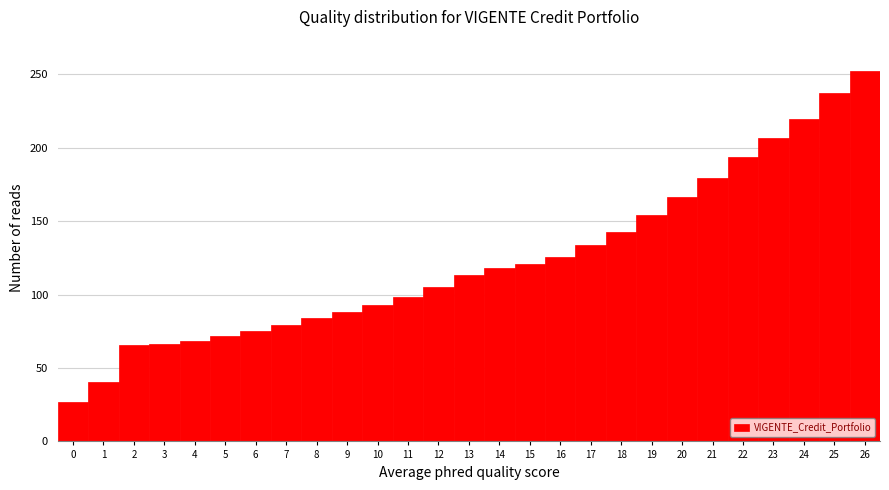

Reading left to right, transcribe this chart: for each bar, give the range it covers on the x-axis and its height. The values are not printed on the chart, so give them approximately, as read against the axis.

-0.5 to 0.5: 25
0.5 to 1.5: 40
1.5 to 2.5: 65
2.5 to 3.5: 65
3.5 to 4.5: 70
4.5 to 5.5: 70
5.5 to 6.5: 75
6.5 to 7.5: 80
7.5 to 8.5: 85
8.5 to 9.5: 90
9.5 to 10.5: 95
10.5 to 11.5: 100
11.5 to 12.5: 105
12.5 to 13.5: 115
13.5 to 14.5: 120
14.5 to 15.5: 120
15.5 to 16.5: 125
16.5 to 17.5: 135
17.5 to 18.5: 145
18.5 to 19.5: 155
19.5 to 20.5: 165
20.5 to 21.5: 180
21.5 to 22.5: 195
22.5 to 23.5: 205
23.5 to 24.5: 220
24.5 to 25.5: 235
25.5 to 26.5: 250